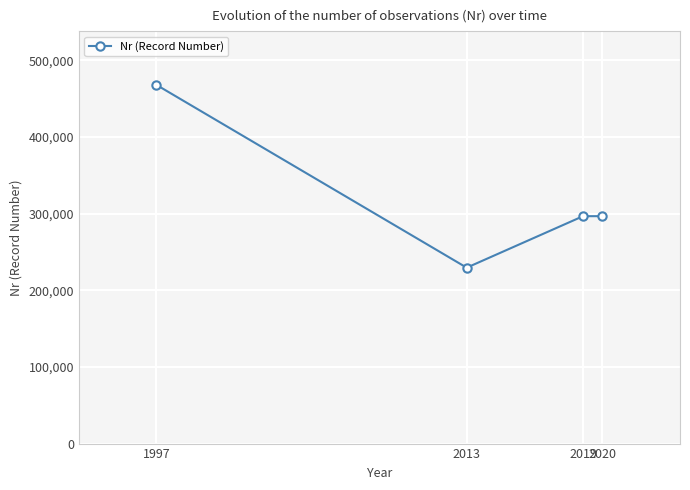

What is the value of the 2nd point from the left?

229484